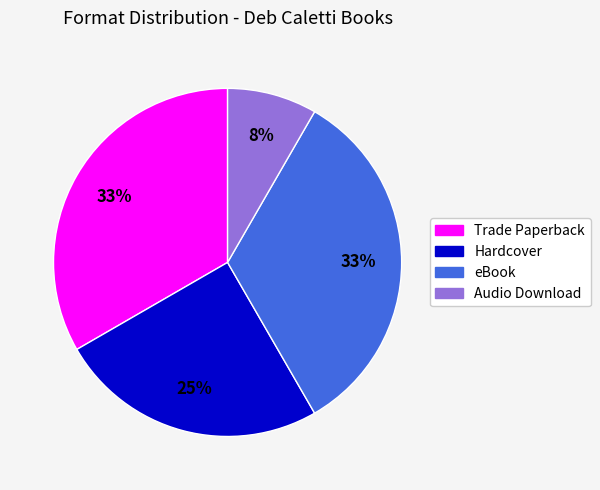

What percentage is the Trade Paperback slice, to the nearest percent?

33%